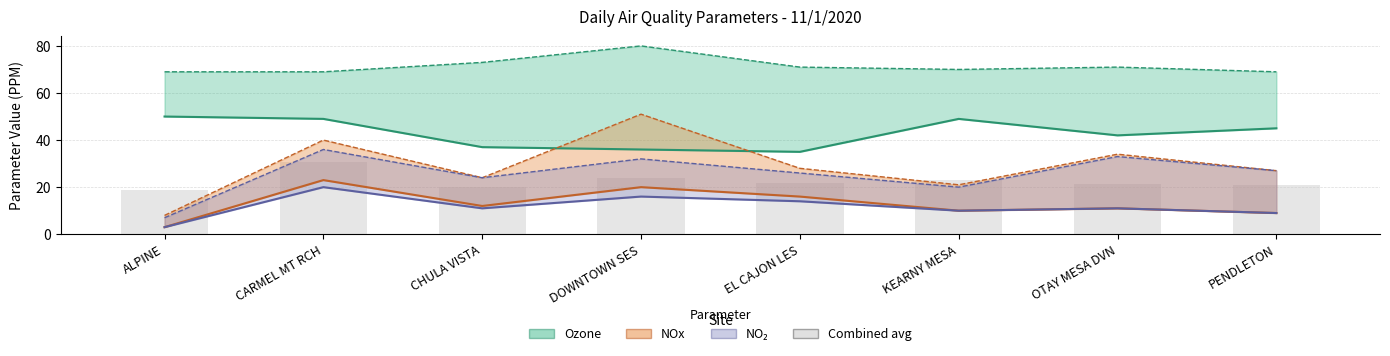

Which series changed the most between DOWNTOWN SES and PENDLETON?

NOx avg